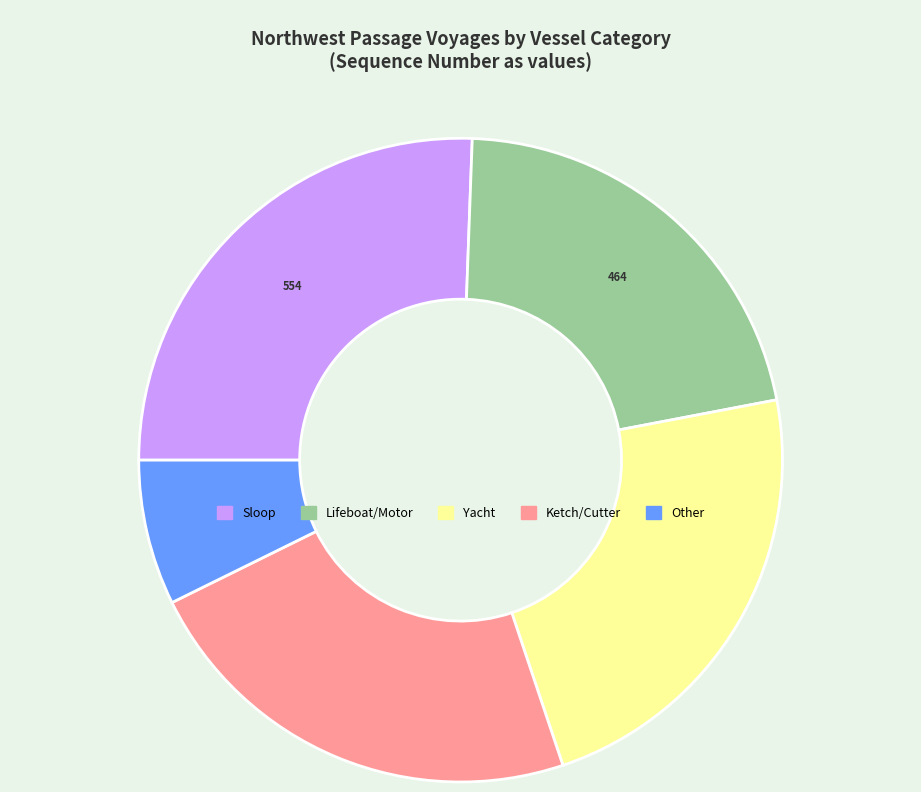

Which has a higher value, Yacht or Other?

Yacht